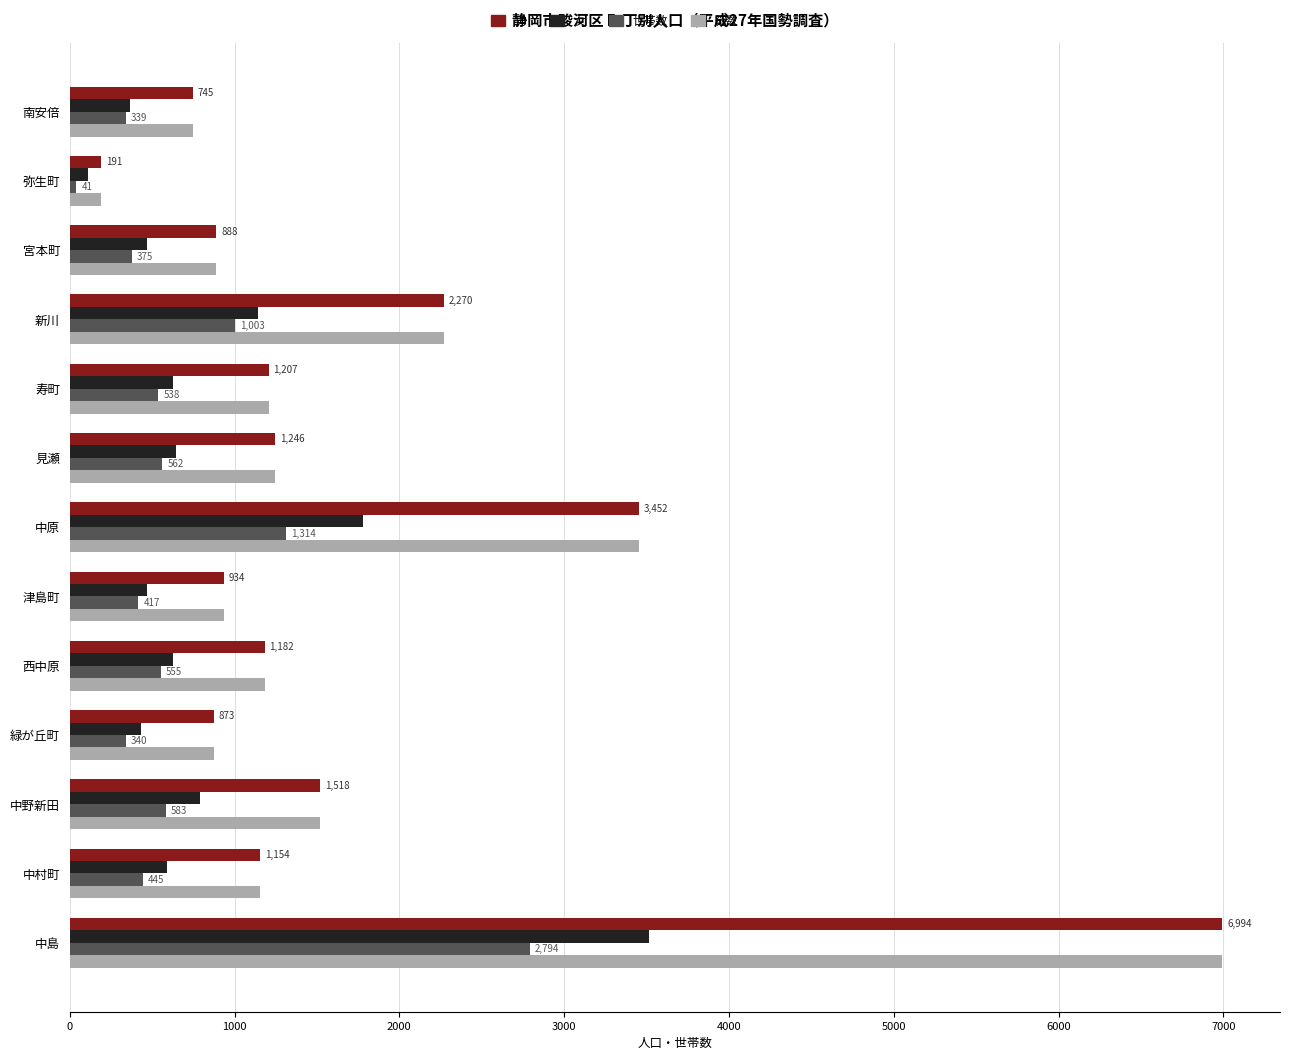

At which category is the sum across all series the highest?

中島